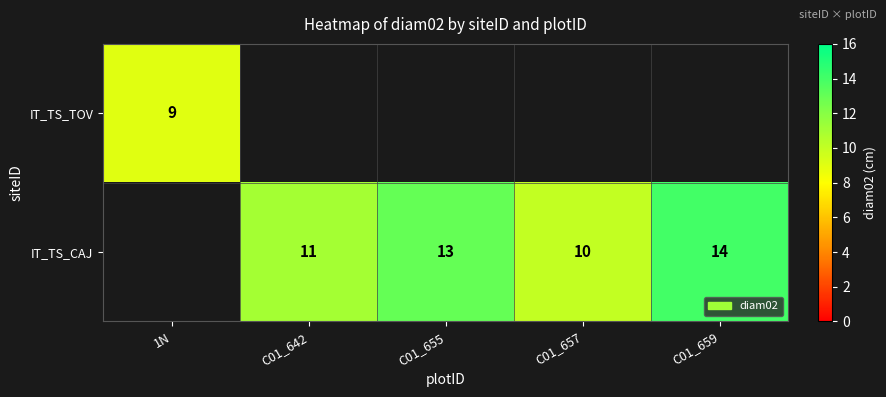

True or false: IT_TS_TOV has a value of 9 at 1N.

True